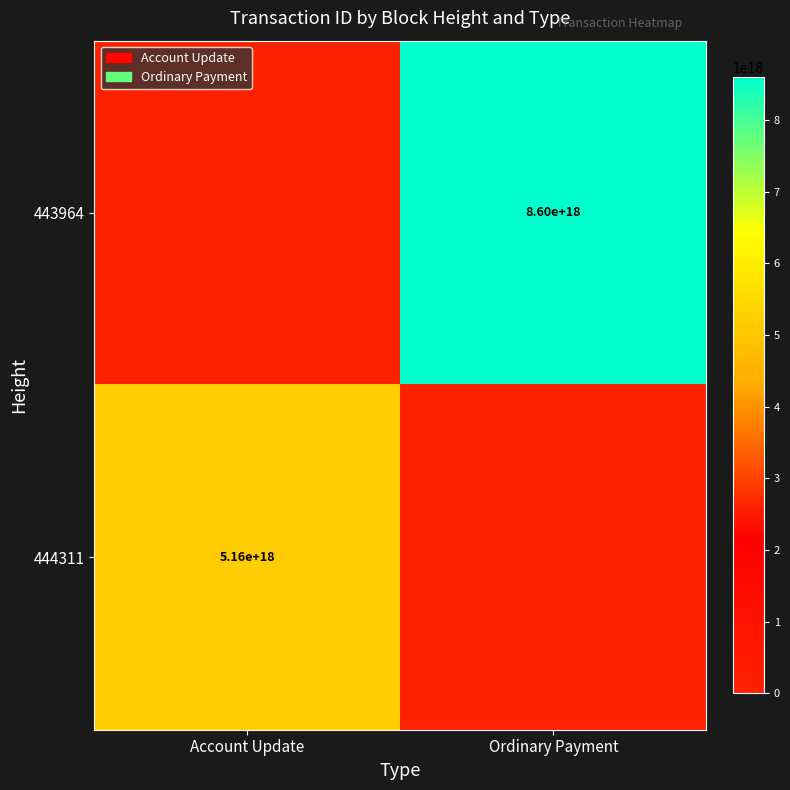

Is the value of 443964 at Ordinary Payment greater than the value of 444311 at Account Update?

Yes